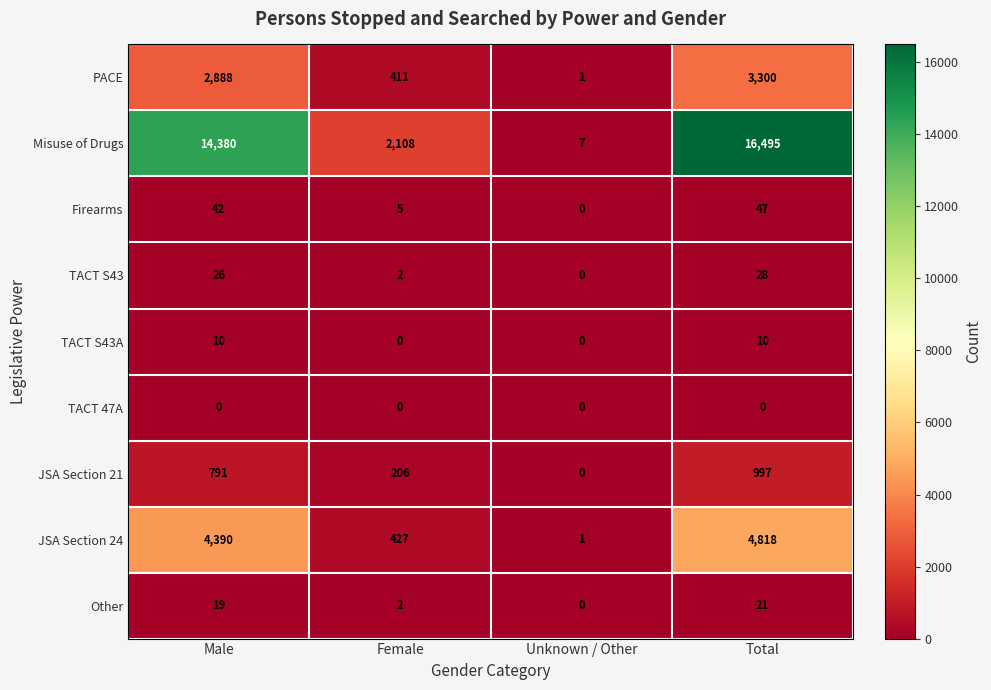

What is the total value across all series at Total?

25716